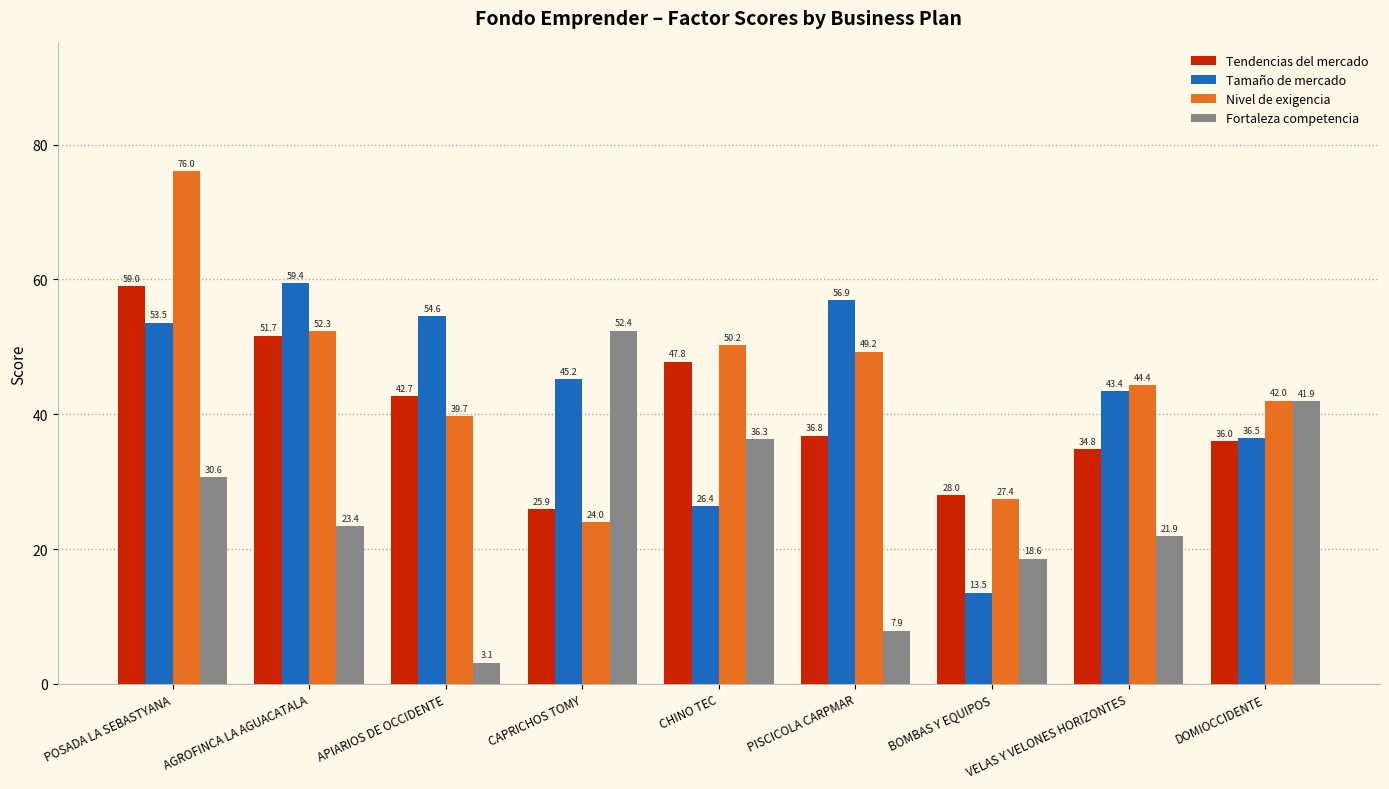

What is the difference between the maximum and minimum values in the Tamaño de mercado series?

45.9